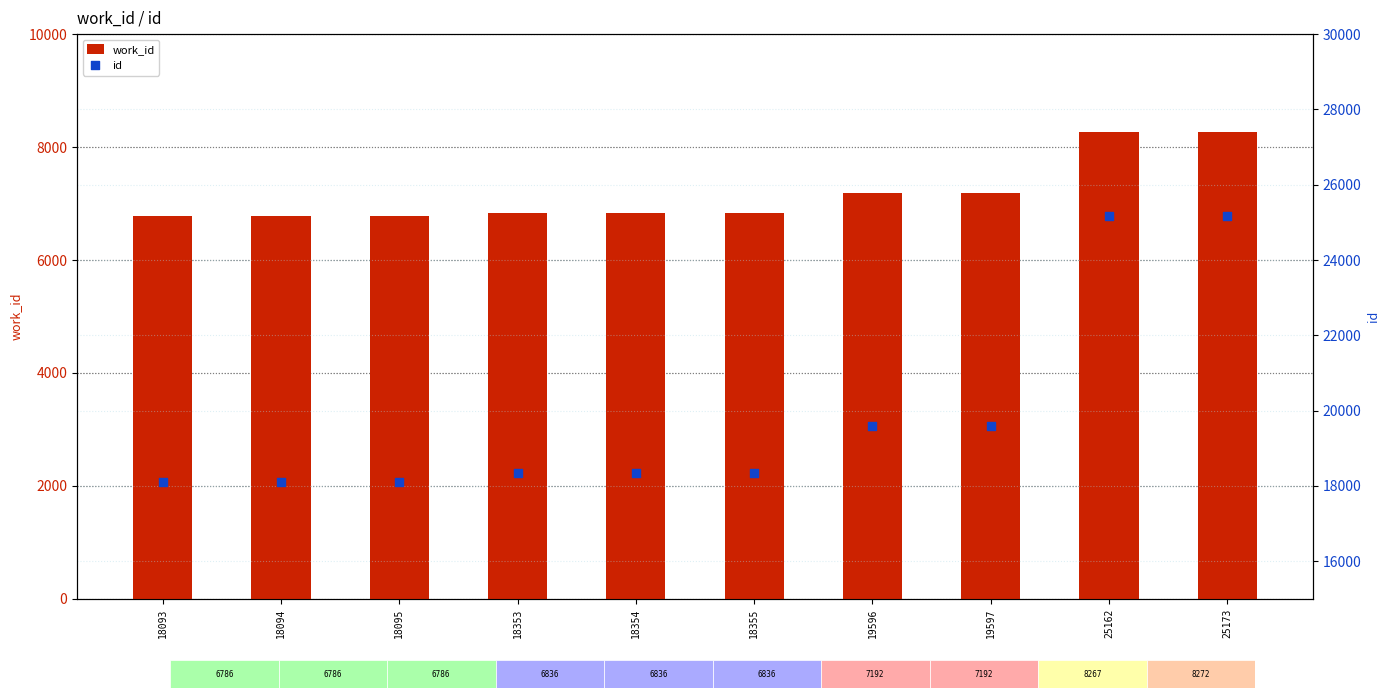

At how many categories does at least one series exceed 17953?

10